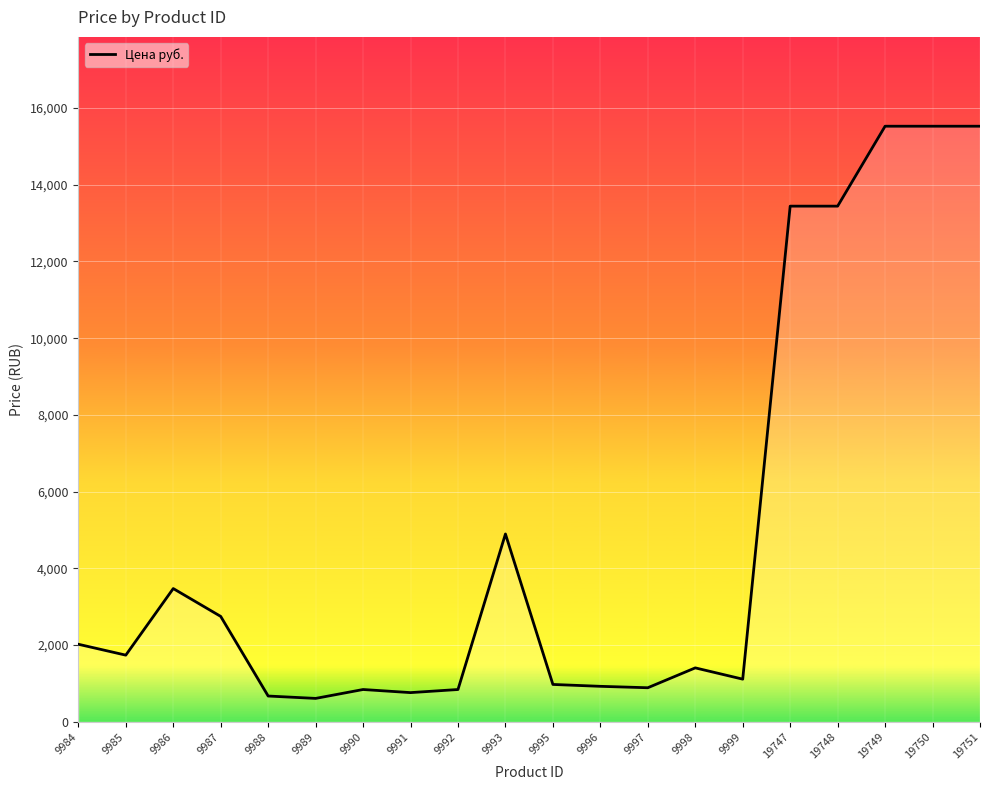

What is the difference between the values at 19751 and 9984?

13506